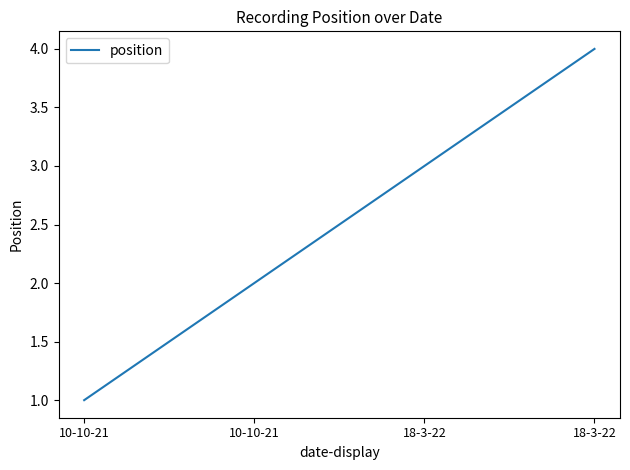

What is the ratio of the value at 10-10-21 to the value at 18-3-22?

0.5